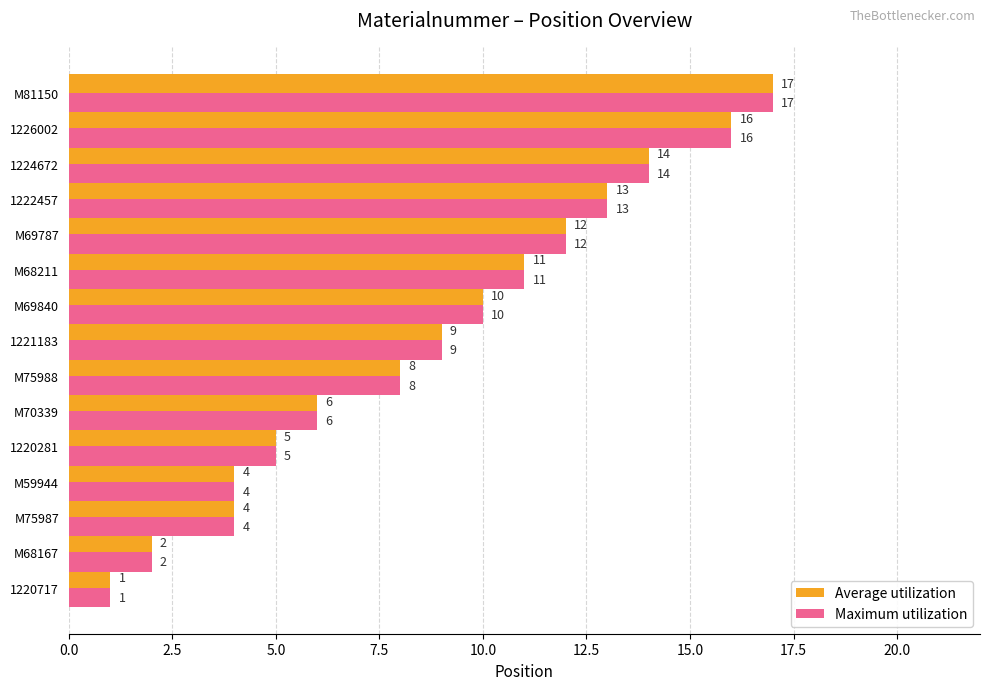

What is the difference between the second highest and second lowest values in the Maximum utilization series?

14